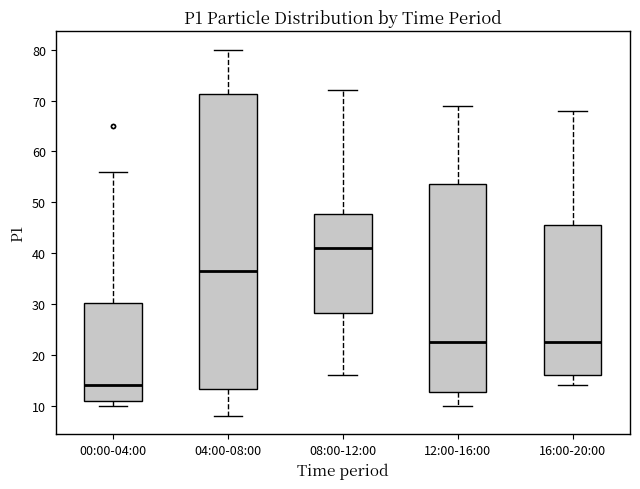

Which box's median line is the lowest?

00:00-04:00